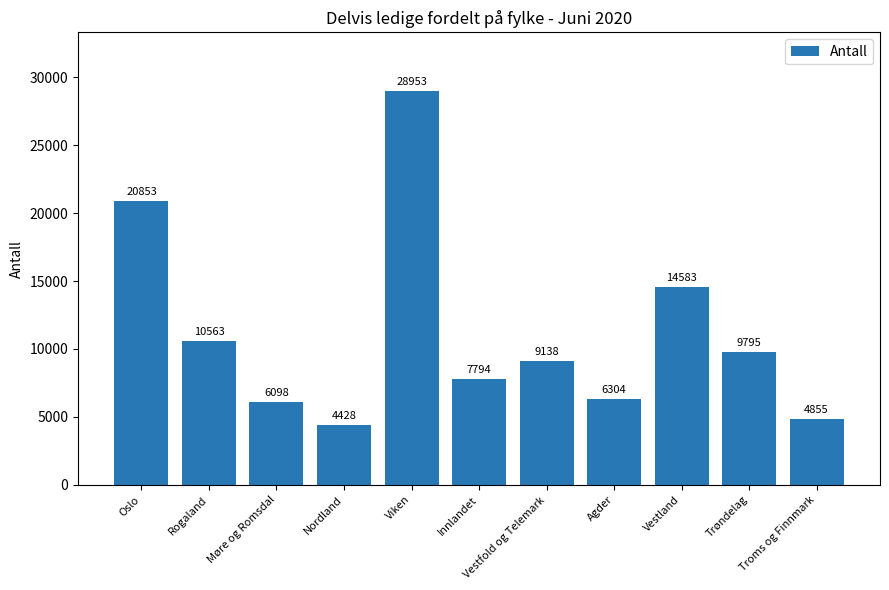

What is the label of the 11th bar from the left?

Troms og Finnmark